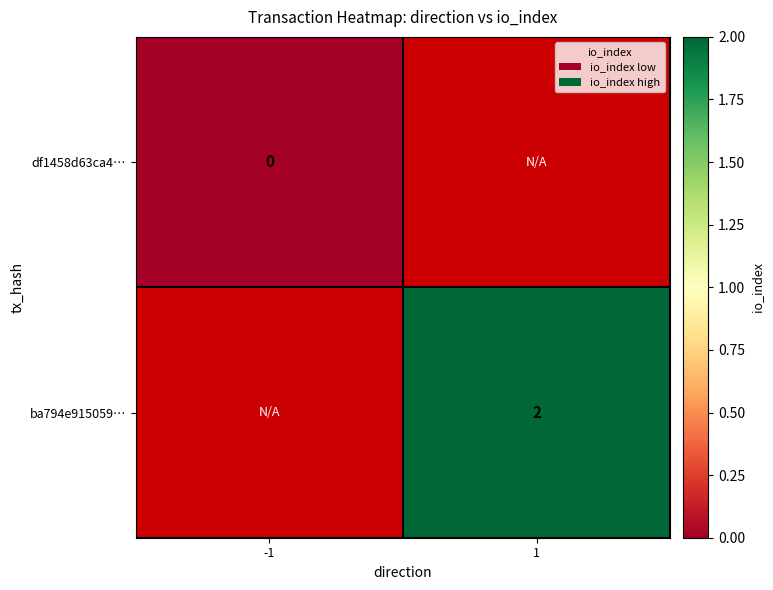

Is it true that ba794e915059… equals 3 at 1?

False